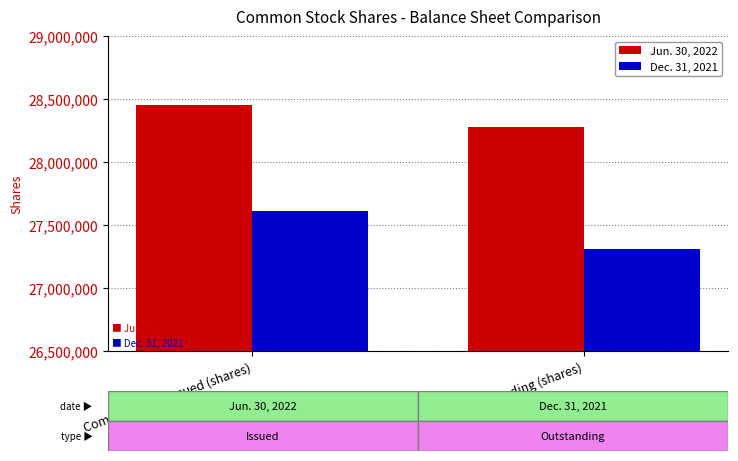

What is the average value of the Jun. 30, 2022 series?

28367000